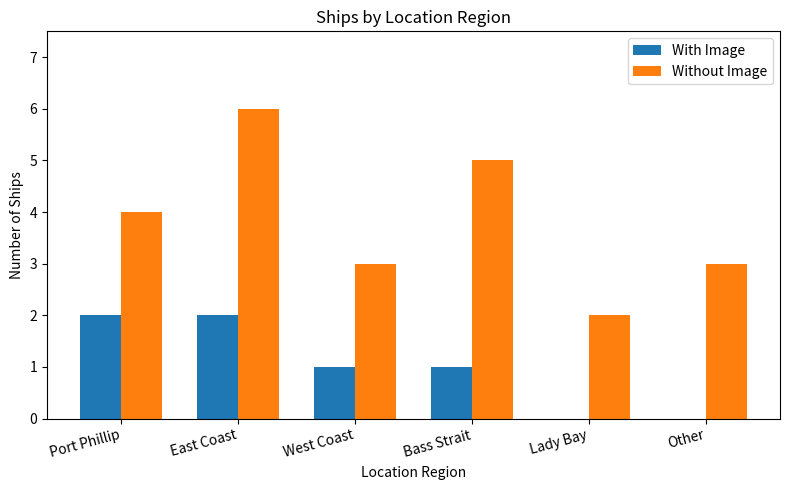

Count the number of categories in the chart.

6